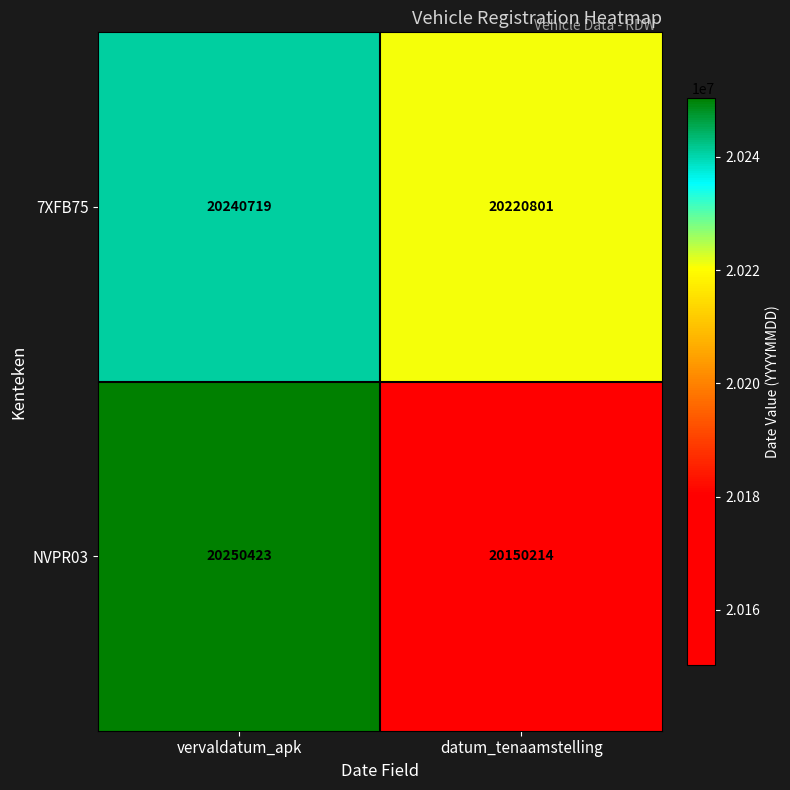

Which category has the lowest value in the NVPR03 series?

datum_tenaamstelling